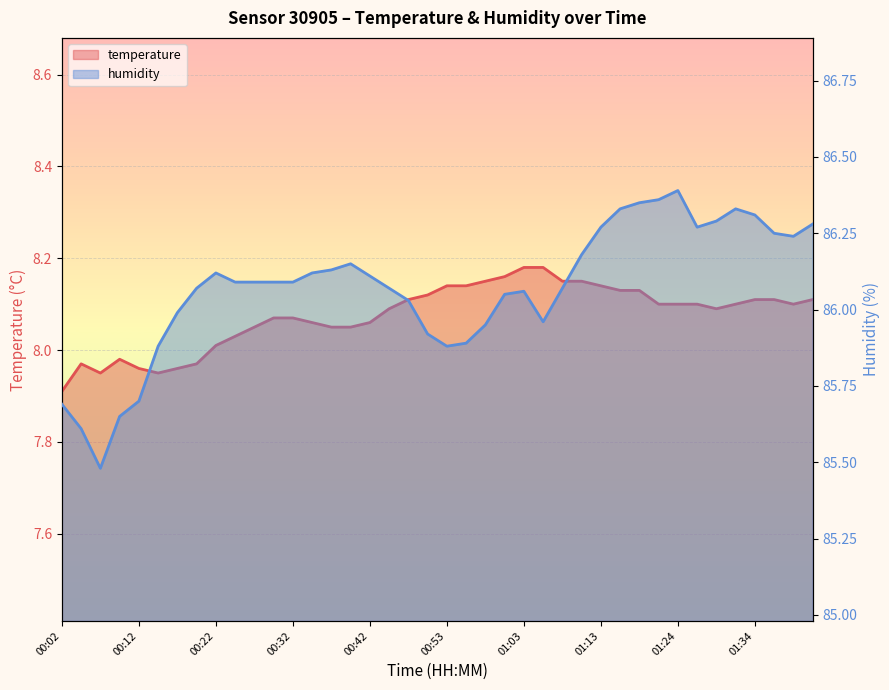

Which series has the largest total across all categories?

humidity